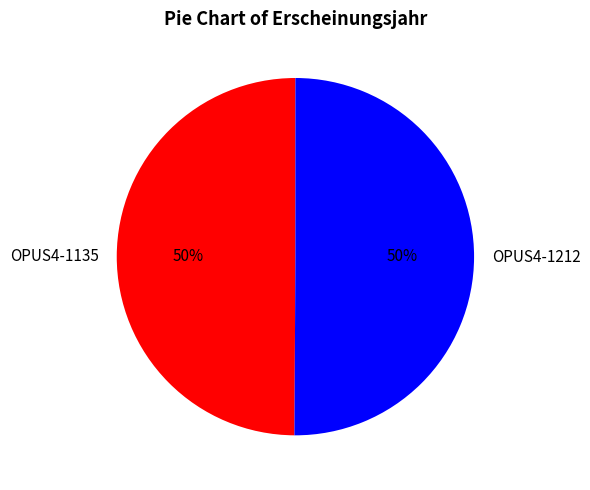

True or false: OPUS4-1212 accounts for 50% of the total.

True